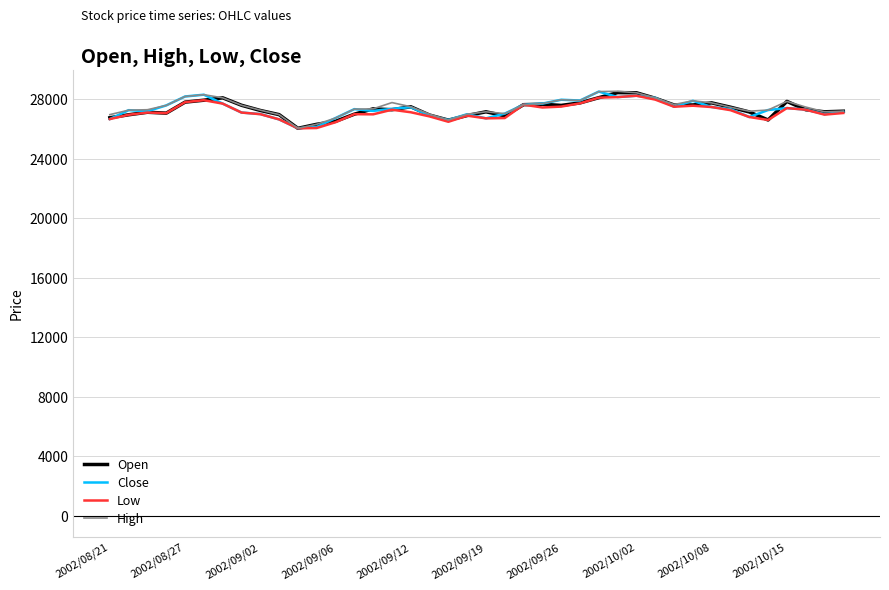

What is the maximum value shown in the chart?

28530